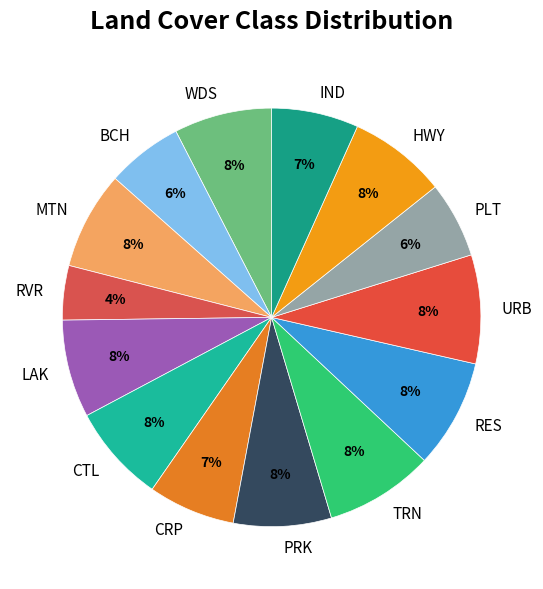

To the nearest percent, what is the difference between the largest and smallest slice percentages?

4%